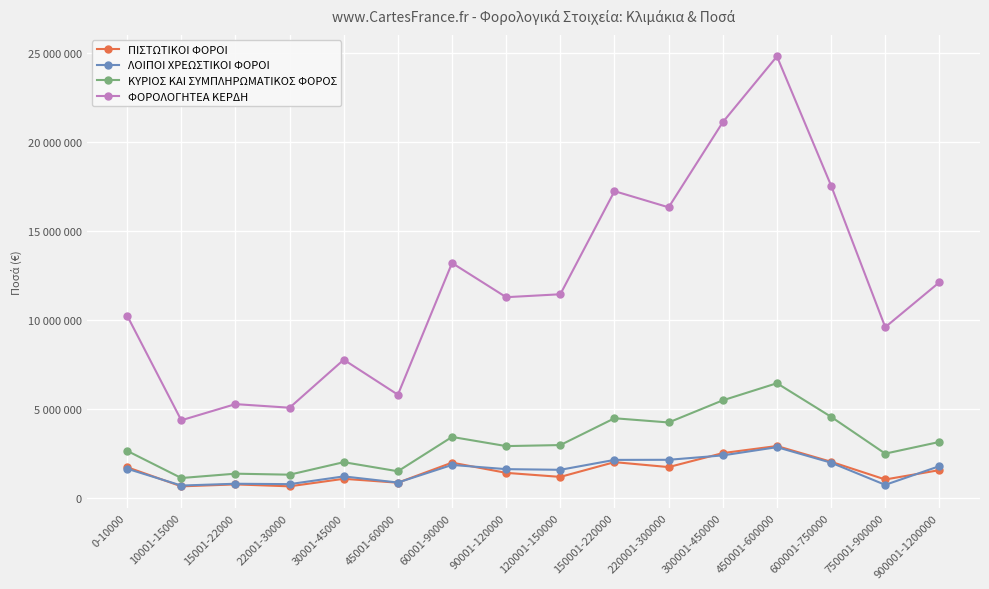

Which series changed the most between 450001-600000 and 600001-750000?

ΦΟΡΟΛΟΓΗΤΕΑ ΚΕΡΔΗ